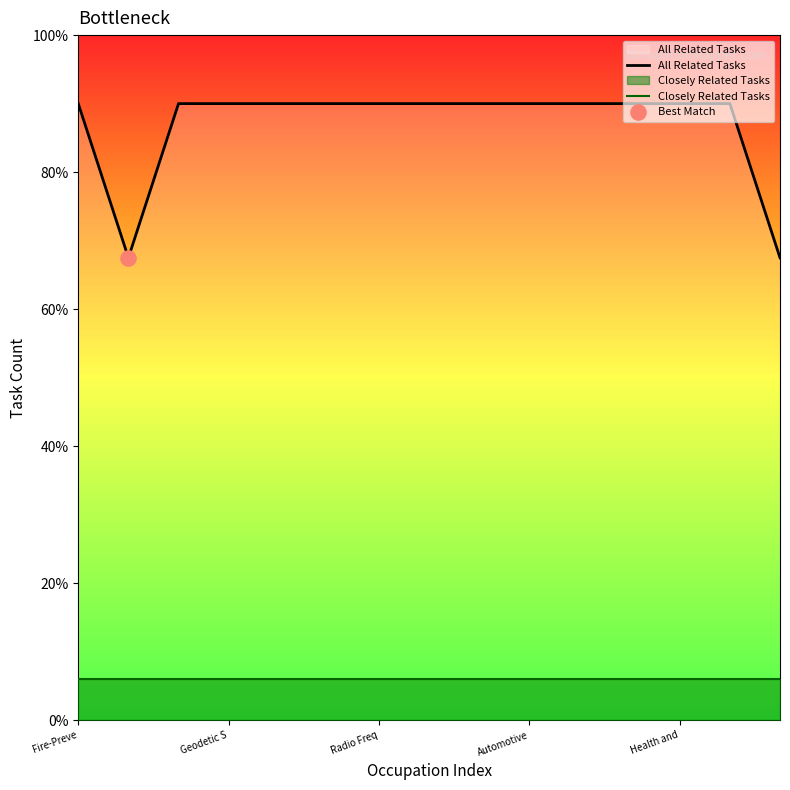

What is the total value across all series at Health and?

4.8